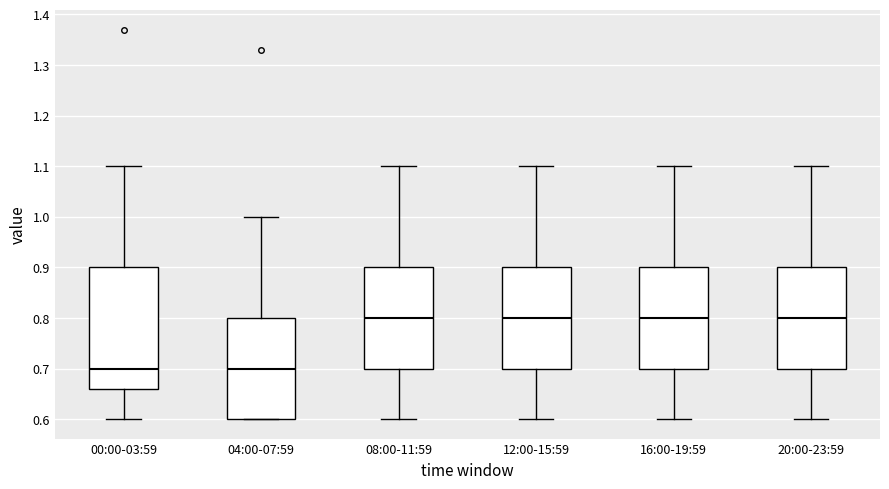

Comparing the boxes themselves (not the whiskers), which one is the tallest?

00:00-03:59